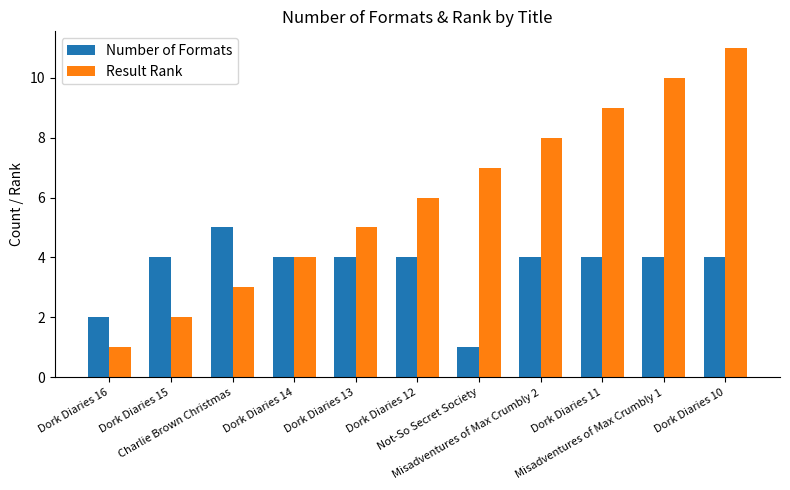

The Number of Formats series shows 3 at Misadventures of Max Crumbly 1. True or false?

False